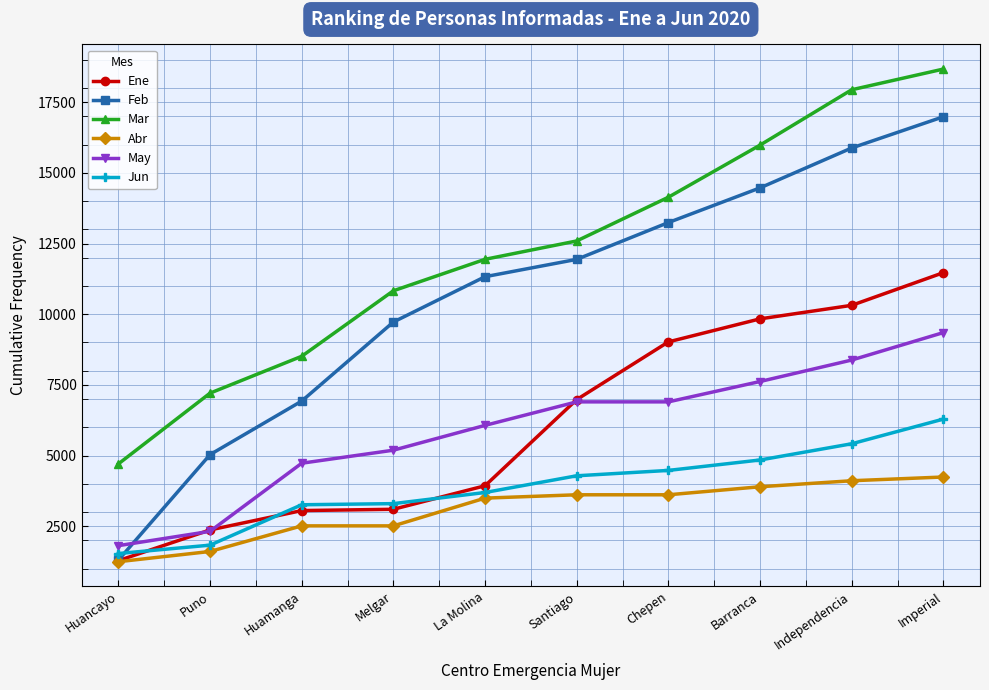

How many data points in Abr are less than 3611?

5